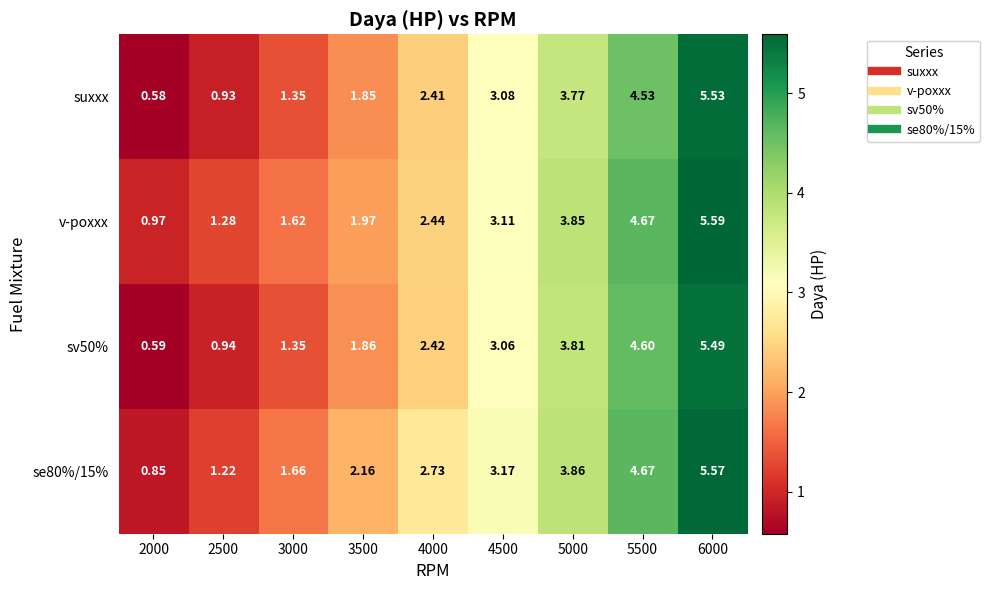

What is the difference between the highest and lowest values at 3000?

0.3